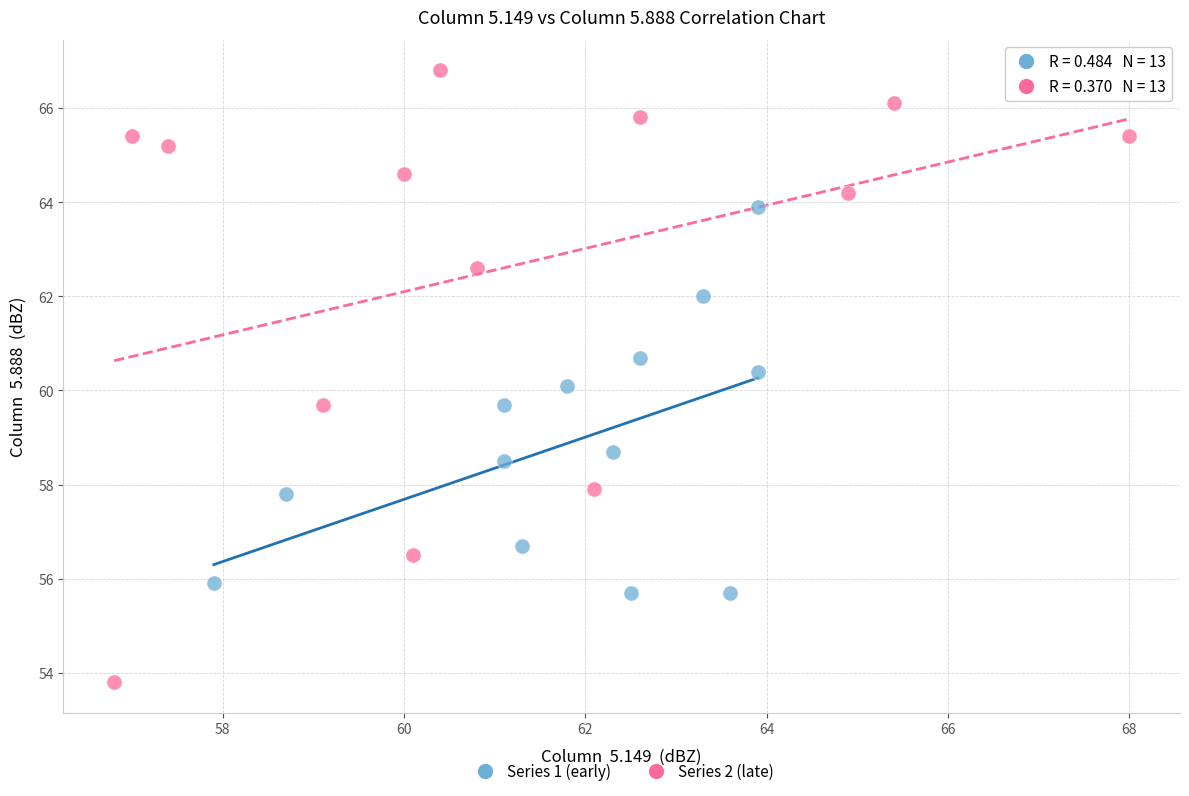

Which series has the largest Y range (max minus min)?

Series 2 (late)